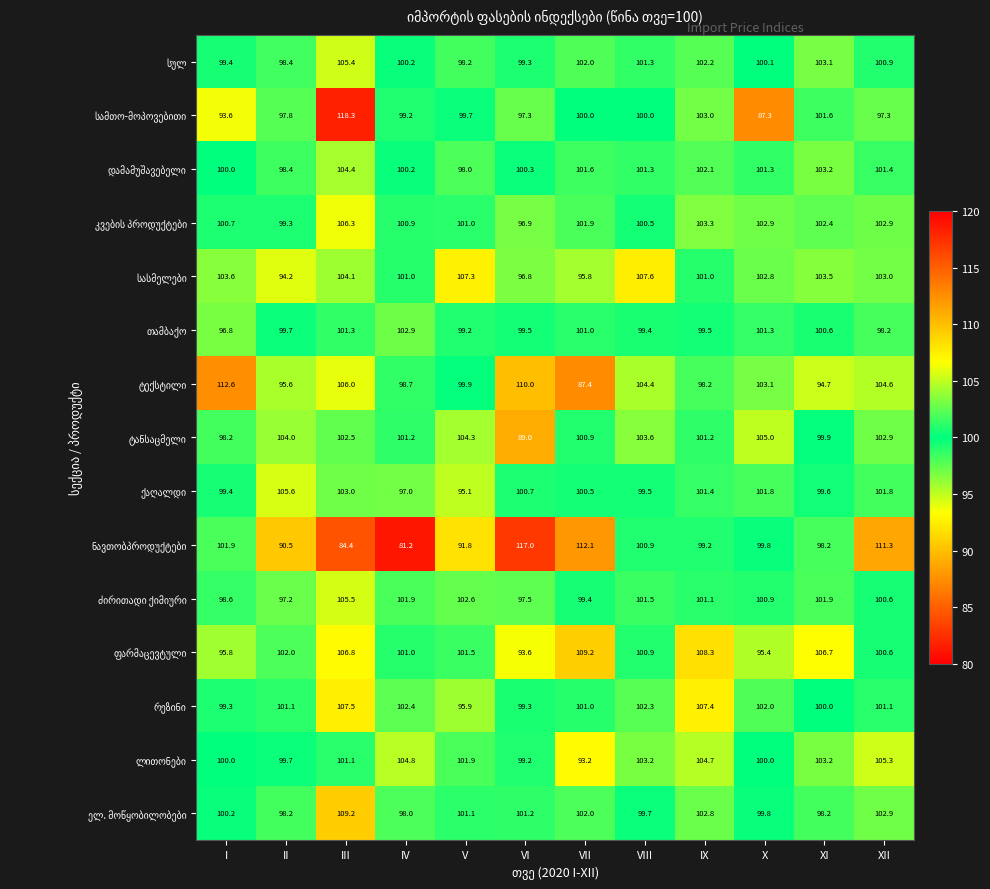

At which category is the sum across all series the highest?

III